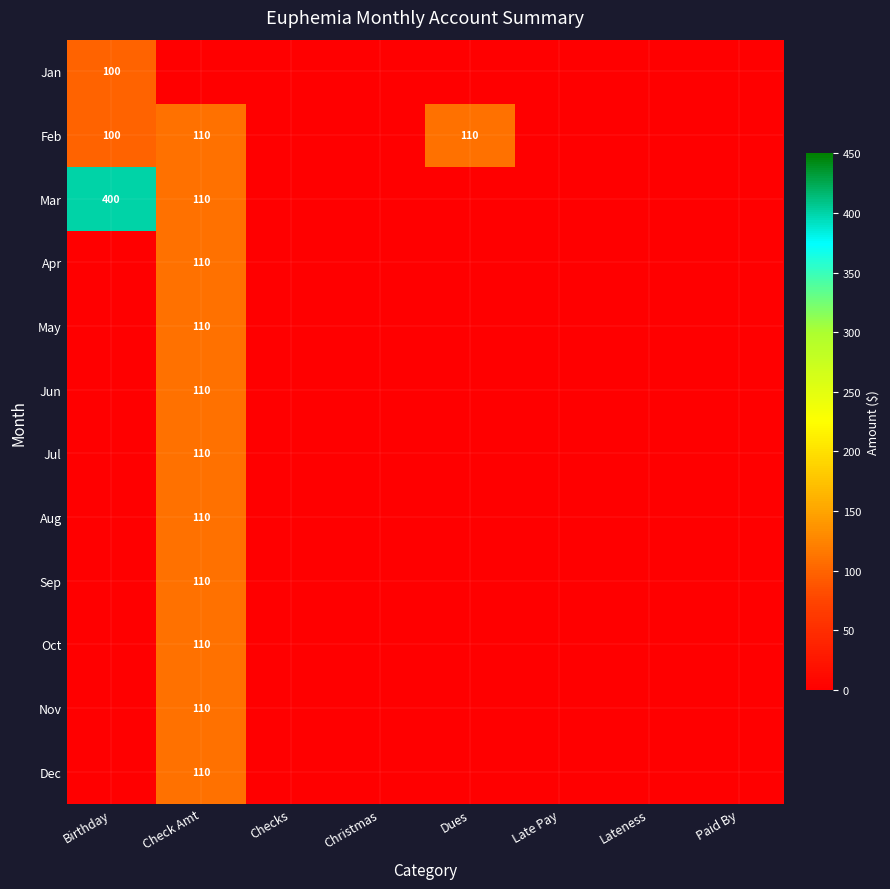

What is the sum of all Aug values?

110